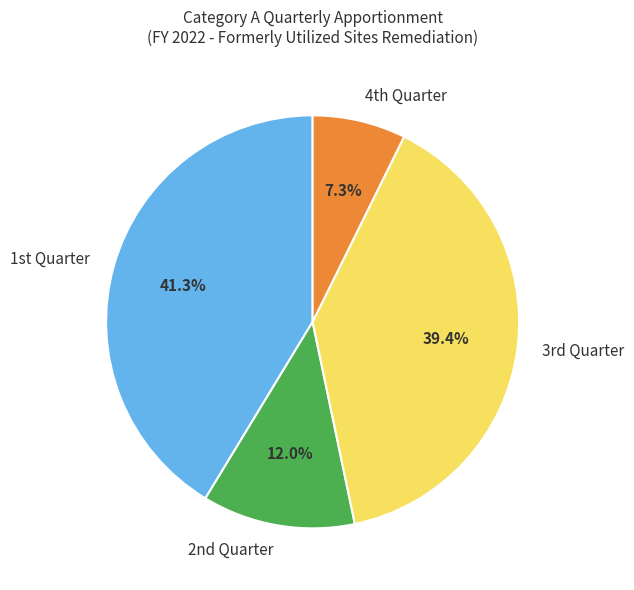

To the nearest percent, what is the average slice percentage?

25%